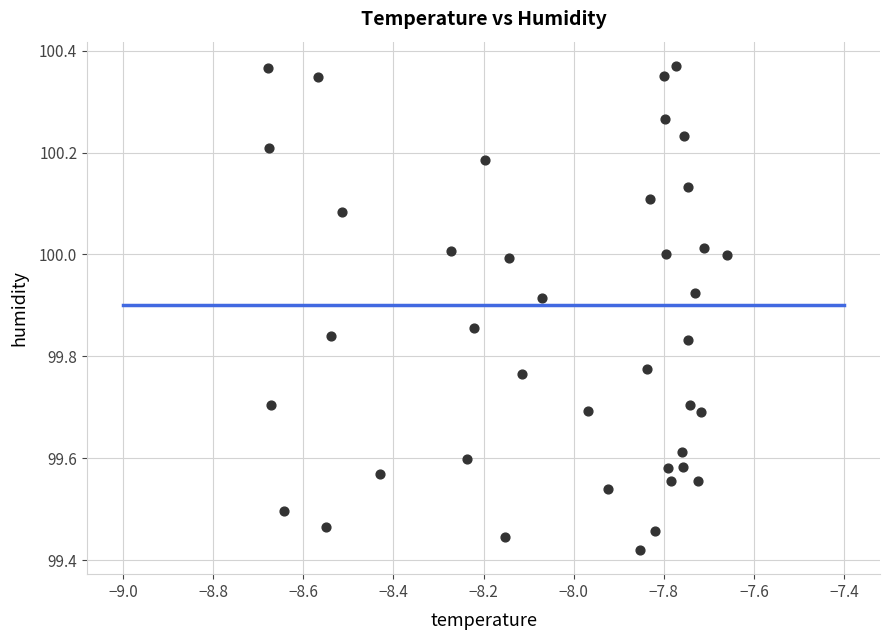

What is the range of X values (max minus min)?

1.0